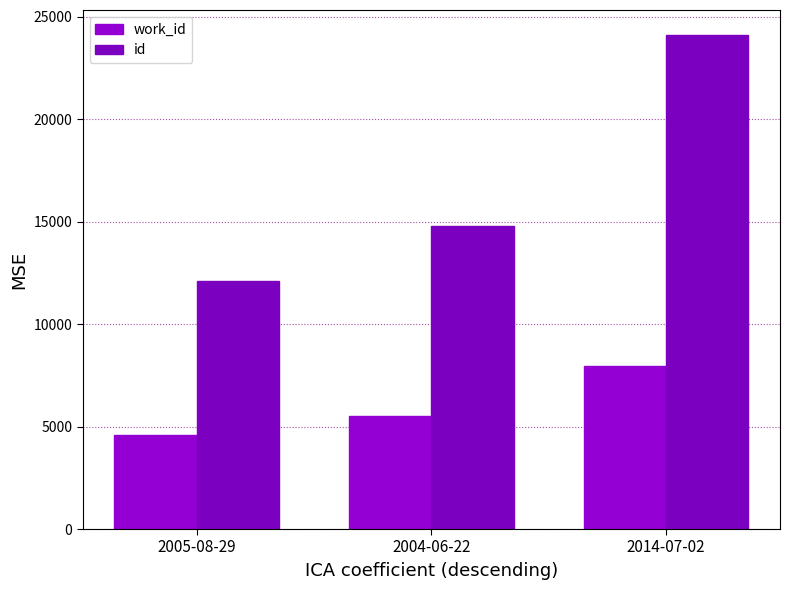

The value of id at 2004-06-22 is 14799. True or false?

True